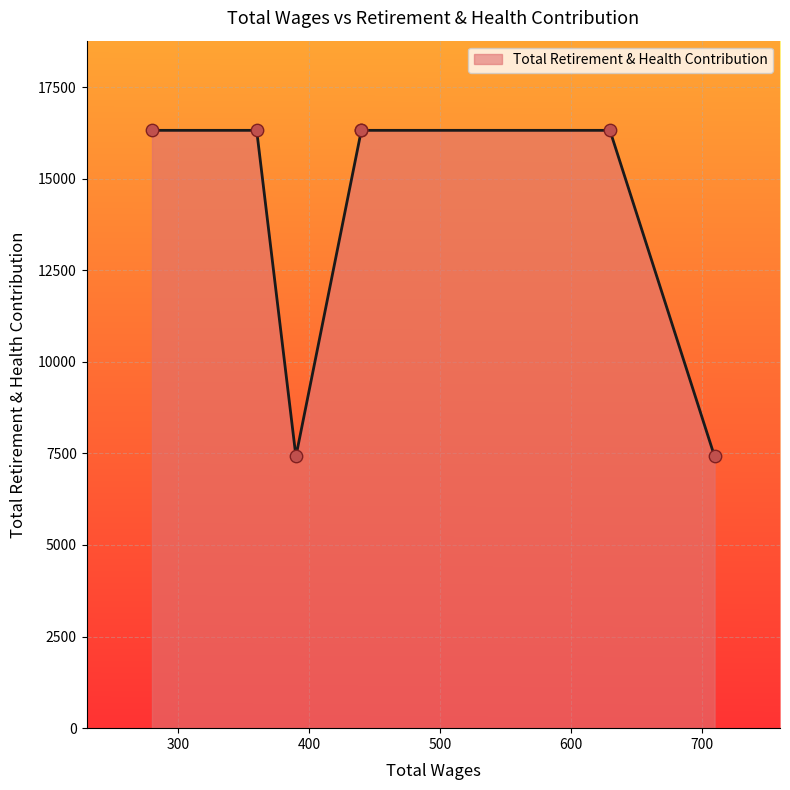

What is the ratio of the value at 440.0 to the value at 630.0?

1.0